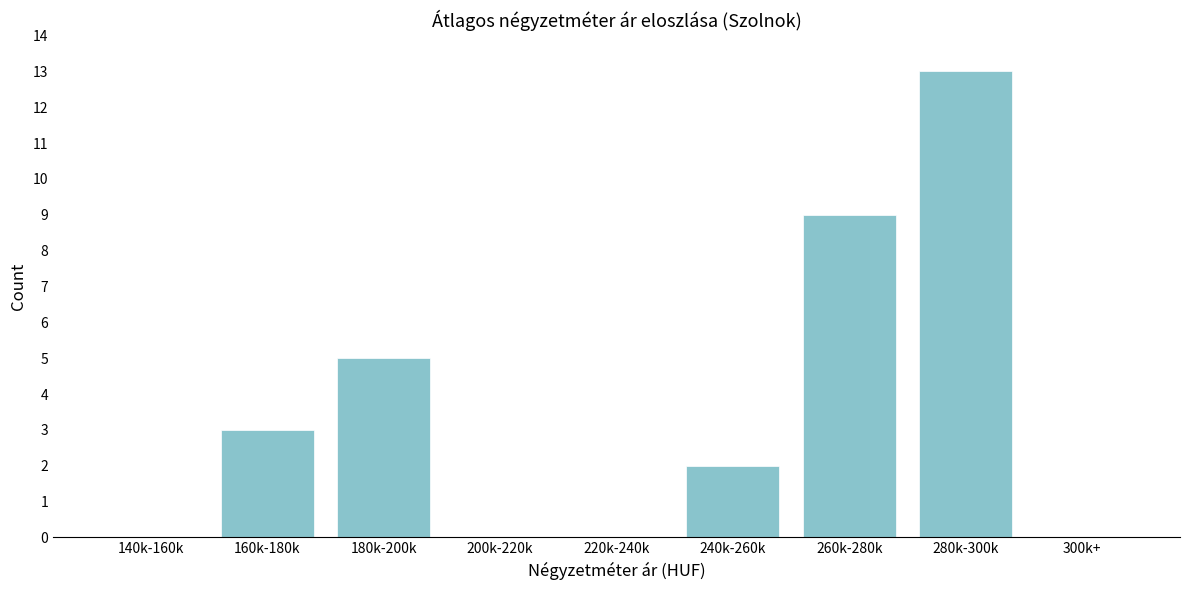

Reading left to right, extract all data points from this chart.

140k-160k=0	160k-180k=3	180k-200k=5	200k-220k=0	220k-240k=0	240k-260k=2	260k-280k=9	280k-300k=13	300k+=0